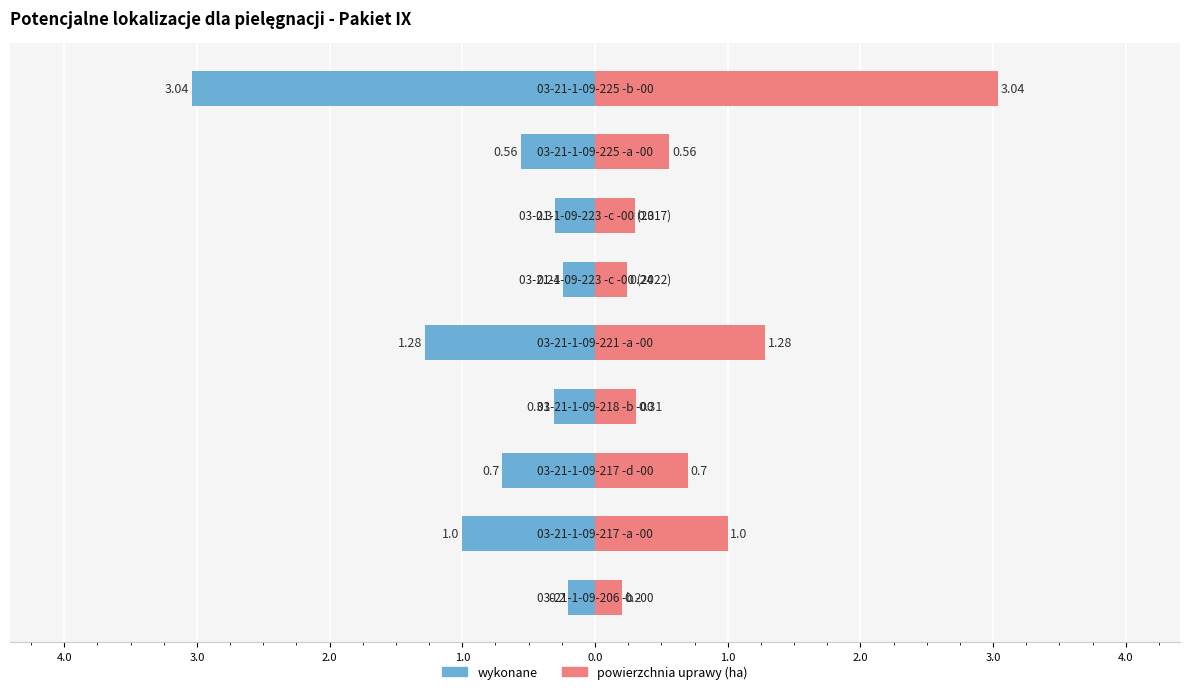

Reading right to left, transcribe all the data shown in this chart.

wykonane: 3.0=-3.0	2.0=-0.6	1.0=-0.3	0.0=-0.2	1.0=-1.3	2.0=-0.3	3.0=-0.7	4.0=-1.0	5.0=-0.2
powierzchnia uprawy (ha): 3.0=3.0	2.0=0.6	1.0=0.3	0.0=0.2	1.0=1.3	2.0=0.3	3.0=0.7	4.0=1.0	5.0=0.2